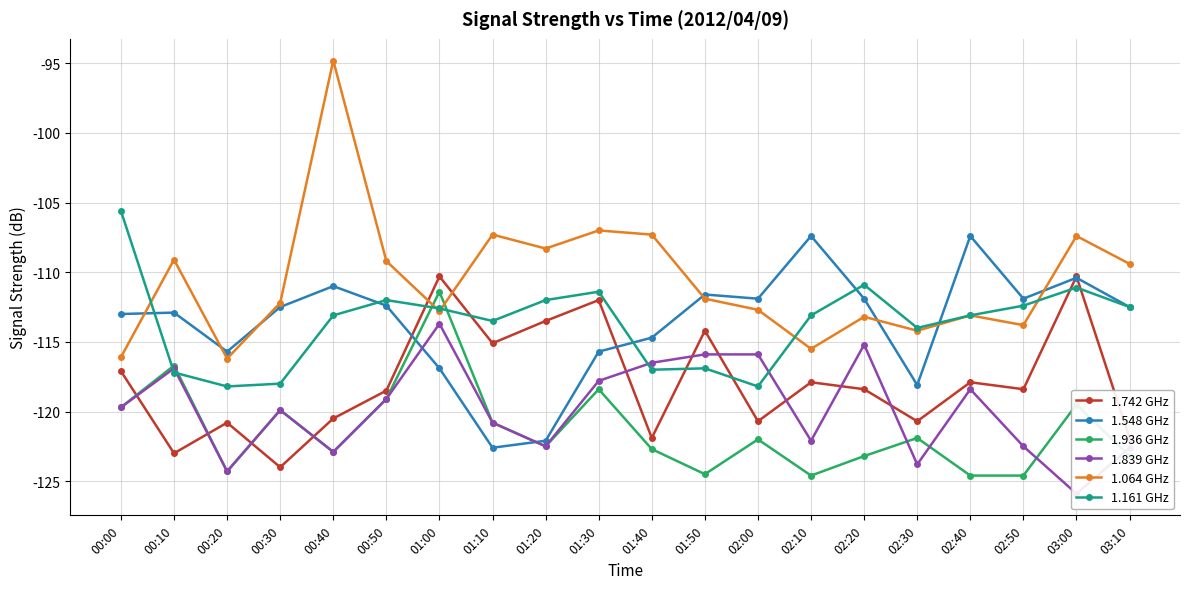

How many lines are shown in the chart?

6